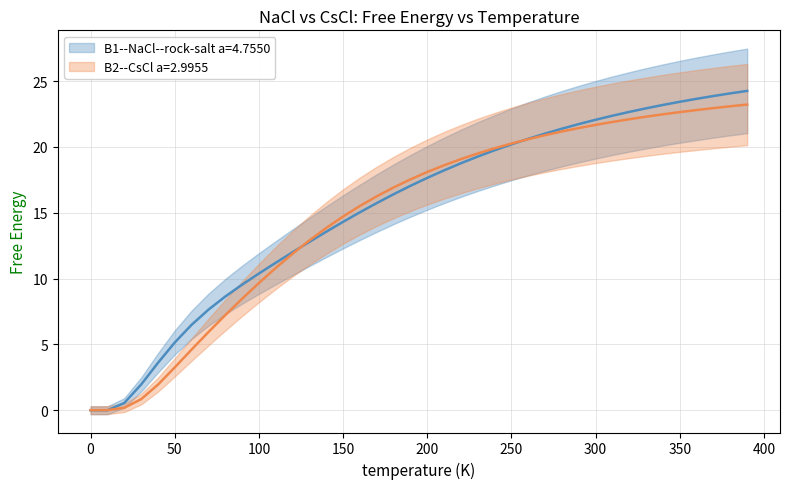

How many data points does each series have?

40